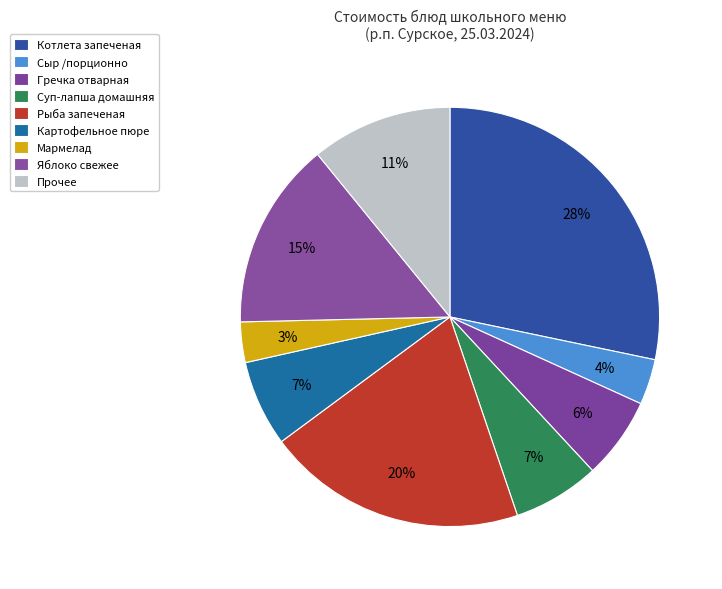

How many slices are in this pie chart?

9